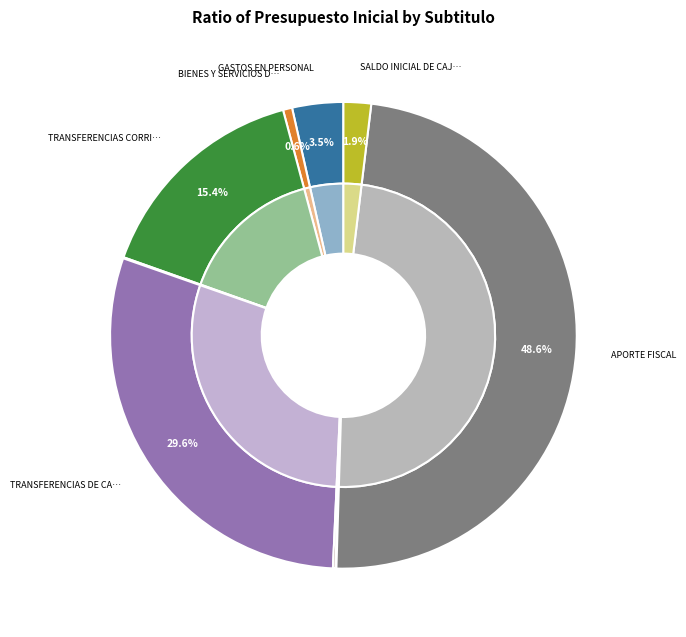

Does TRANSFERENCIAS CORRIENTES account for over 50% of the chart?

No